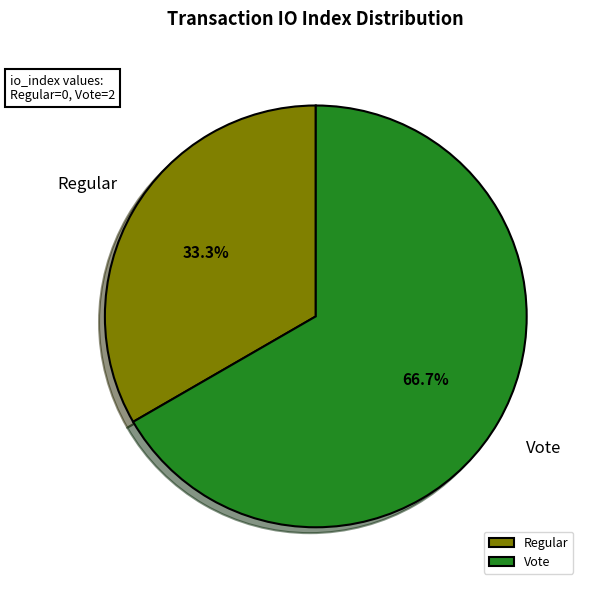

Rank the categories by value from highest to lowest.

Vote, Regular